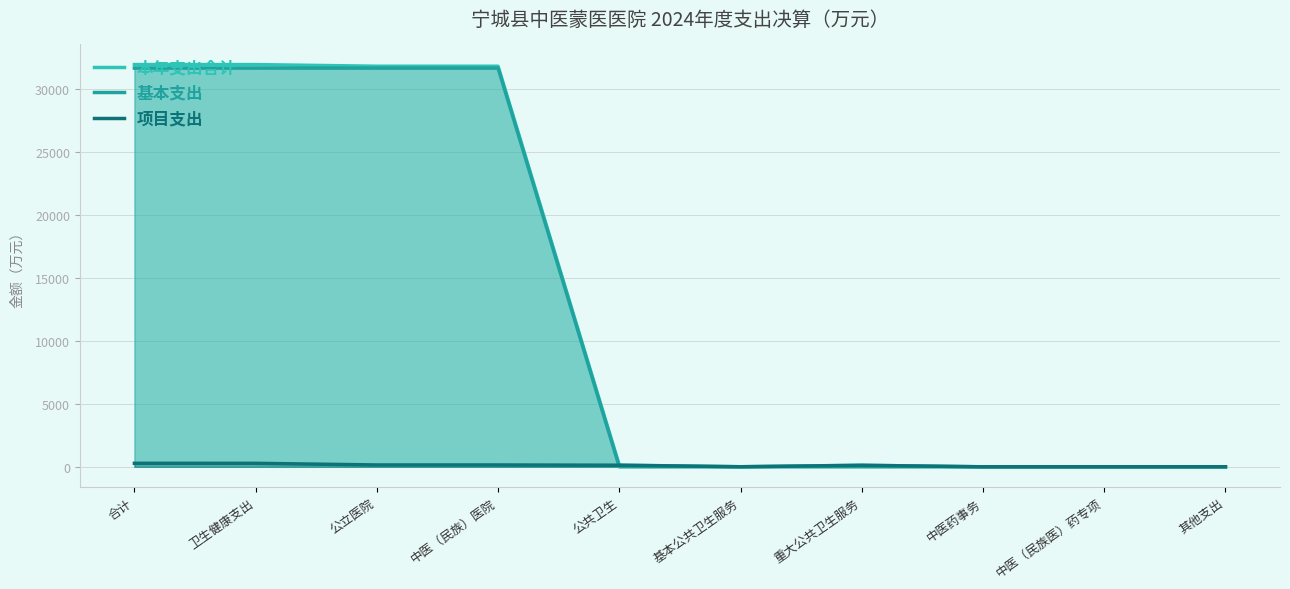

At which label does 项目支出 reach its peak?

合计